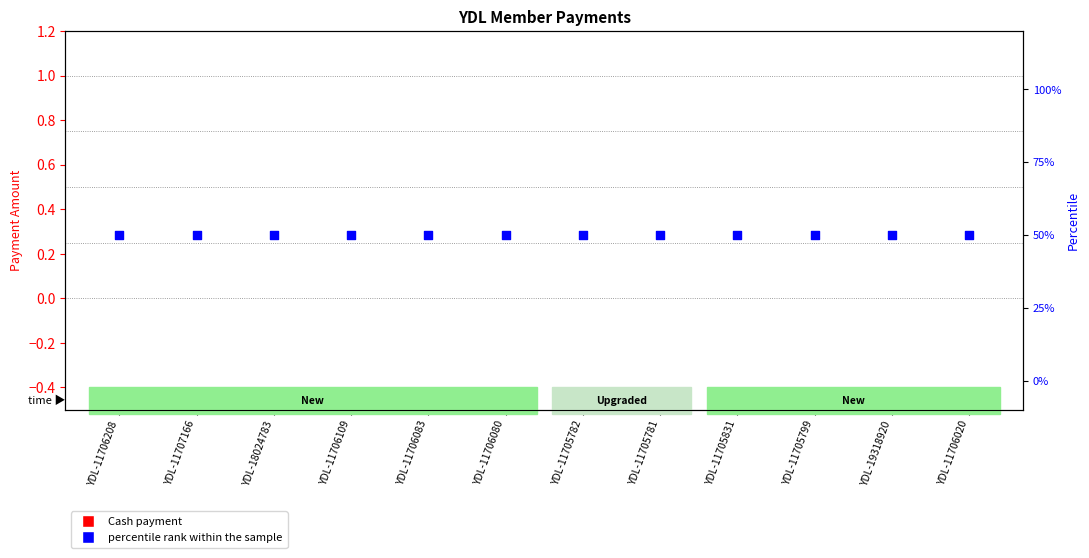

At which category is the sum across all series the highest?

YDL-11706208